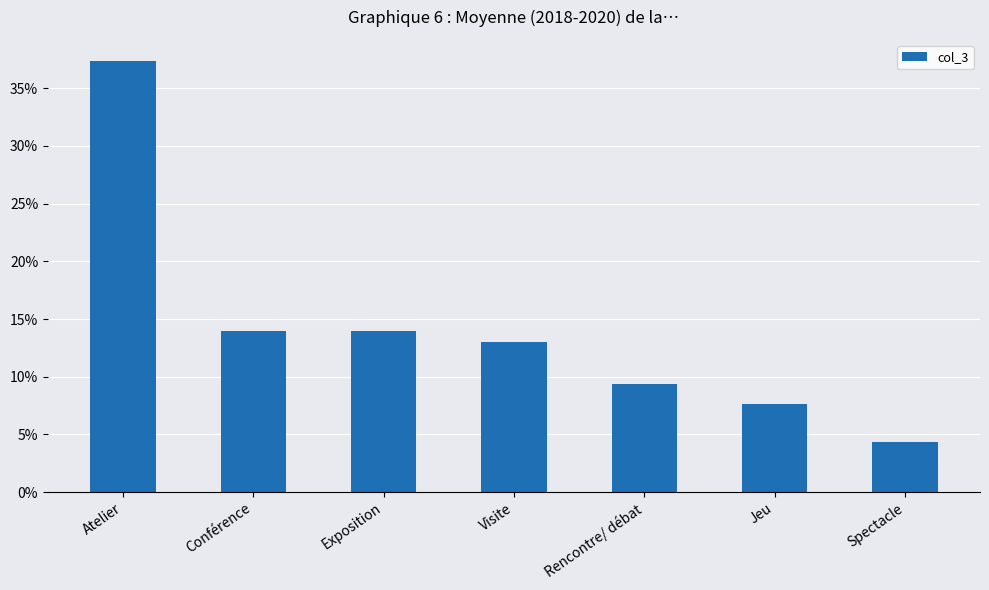

At which label is the value closest to 0?

Spectacle